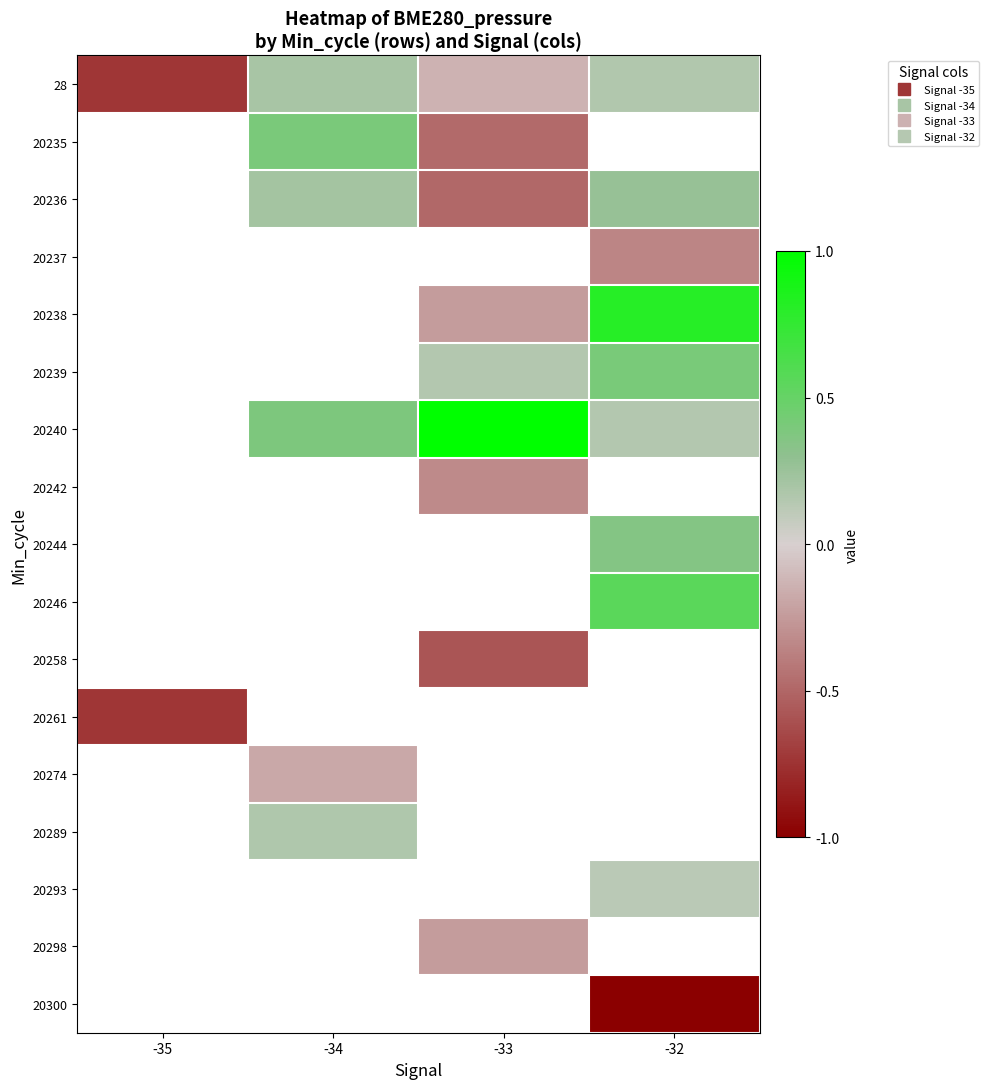

How many categories are shown in the chart?

4